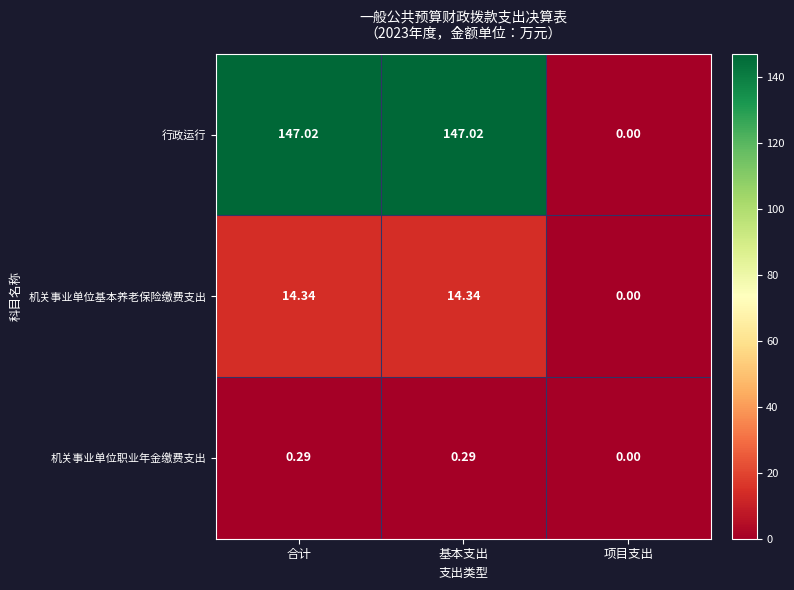

How many distinct data groups are displayed?

3